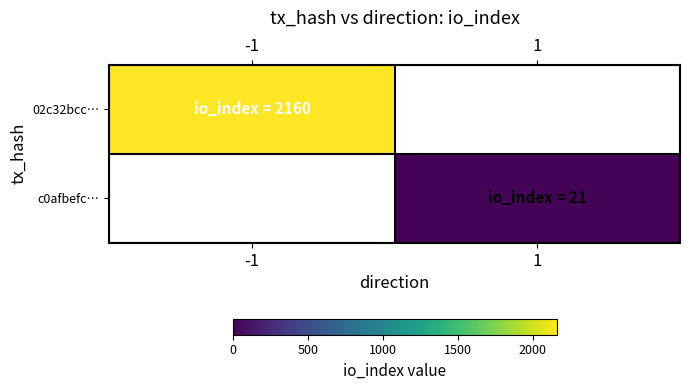

At how many categories does at least one series exceed 526?

1